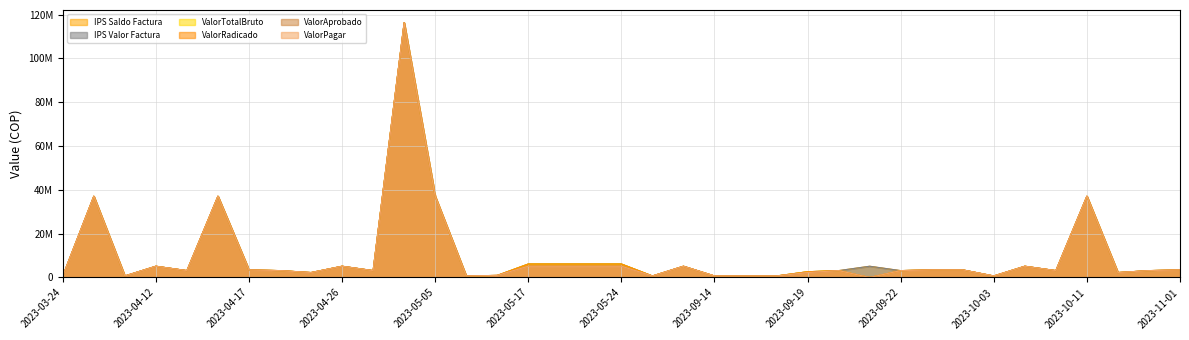

Does the chart display data point markers on the line(s)?

No